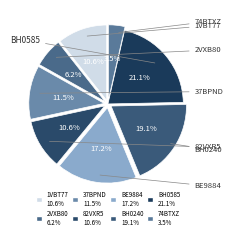

How much of the chart is everything except 2VXB80?

93.8%